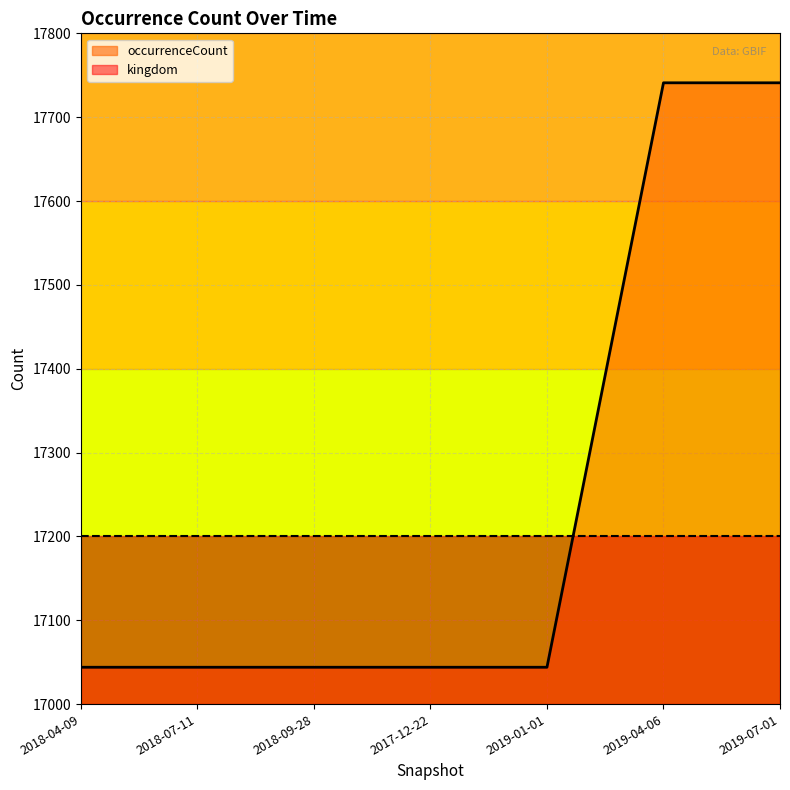

Rank the categories by value from highest to lowest.

2019-04-06, 2019-07-01, 2018-04-09, 2018-07-11, 2018-09-28, 2017-12-22, 2019-01-01